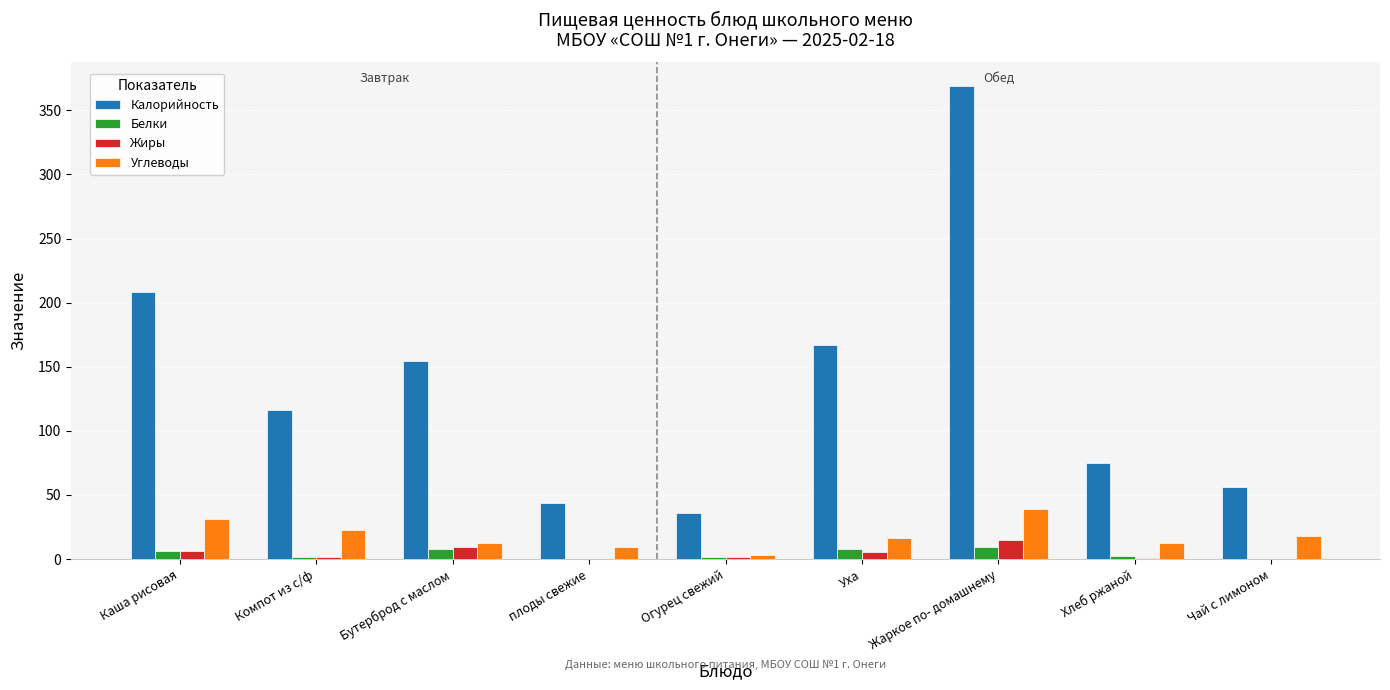

What is the highest value of the Углеводы series?

38.9